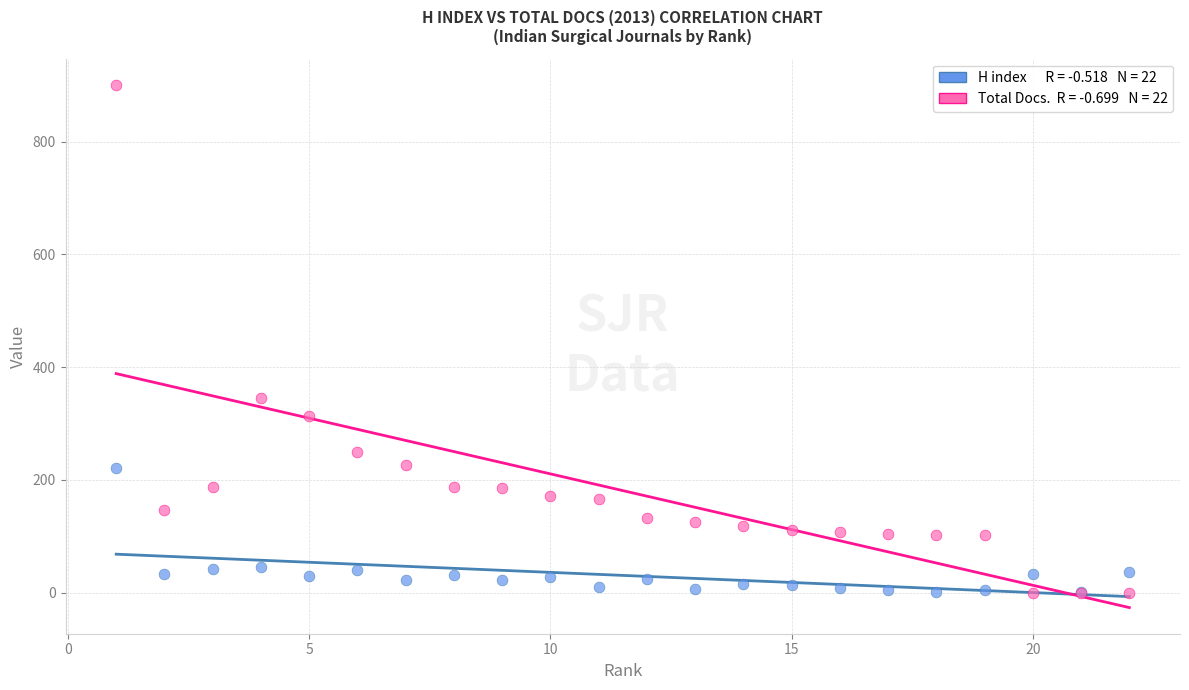

Across all series, what Y value is closest to 450?

345